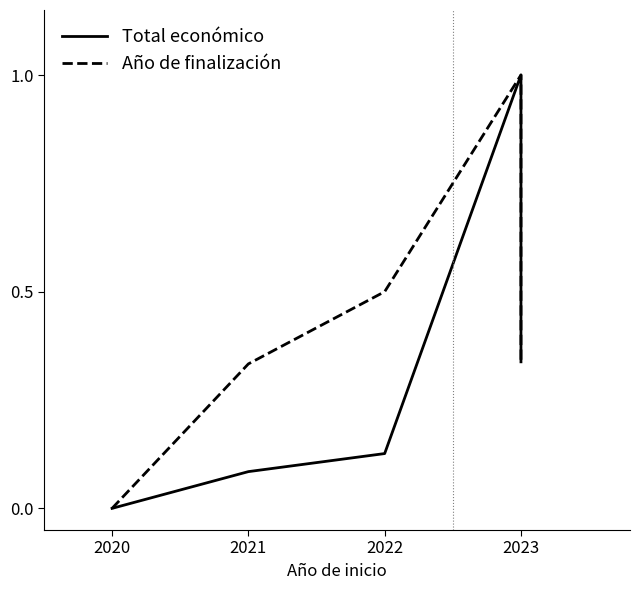

True or false: Año de finalización and Total económico intersect in this chart.

False